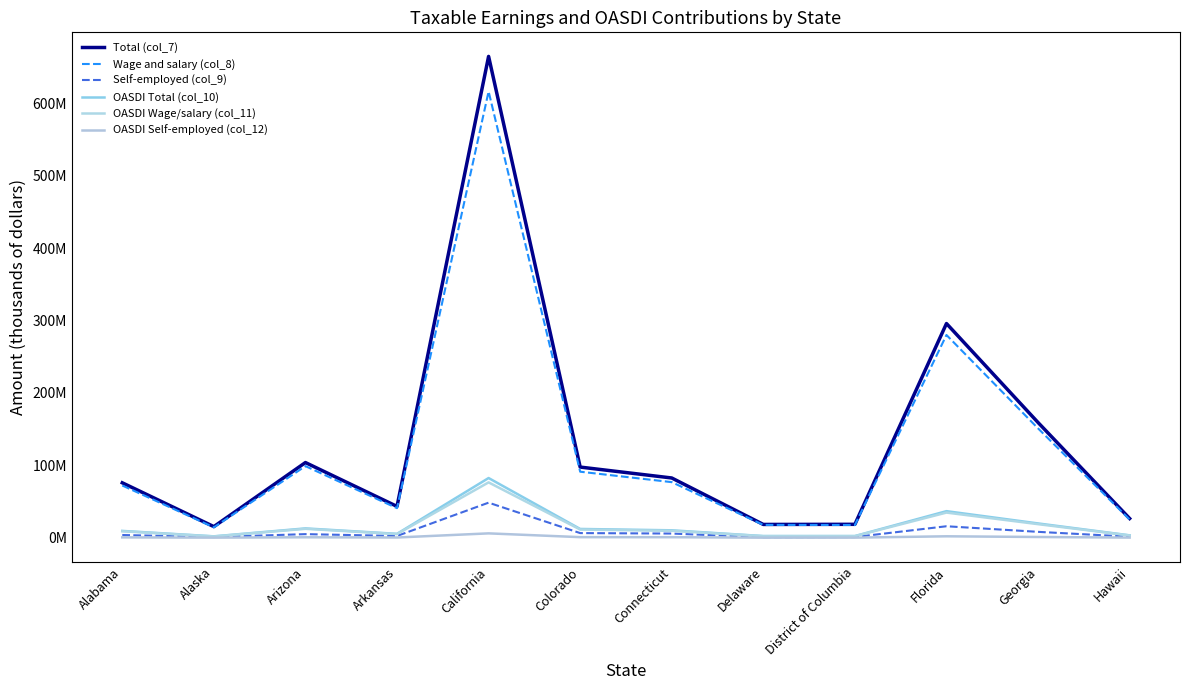

What is the lowest value of the OASDI Total (col_10) series?

1900162